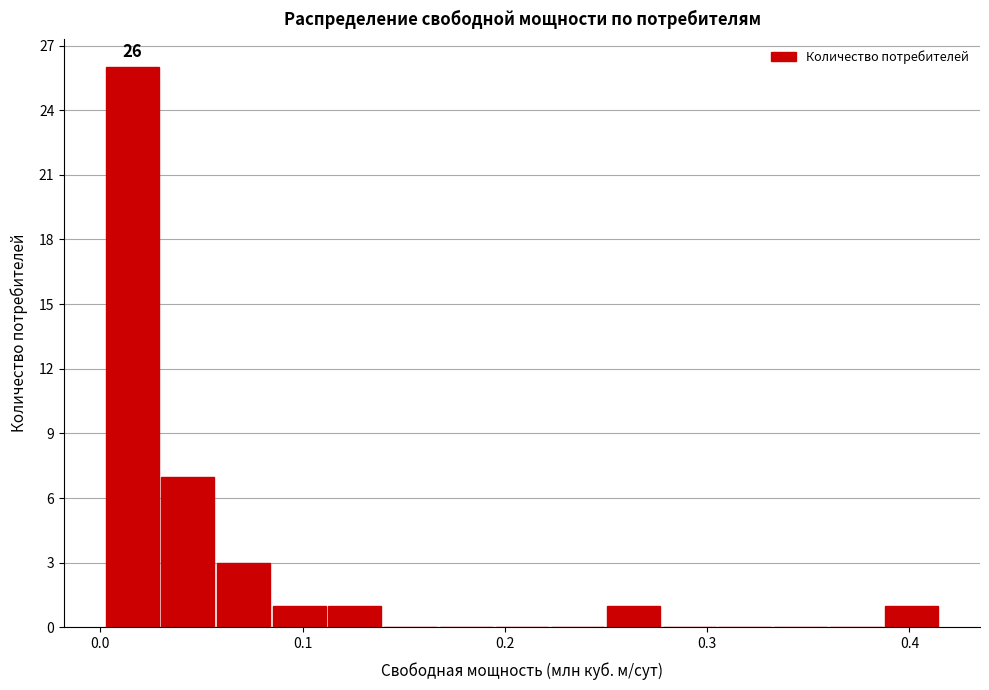

Read against the x-axis, roughly where is the centre of the tallest bar?

0.02